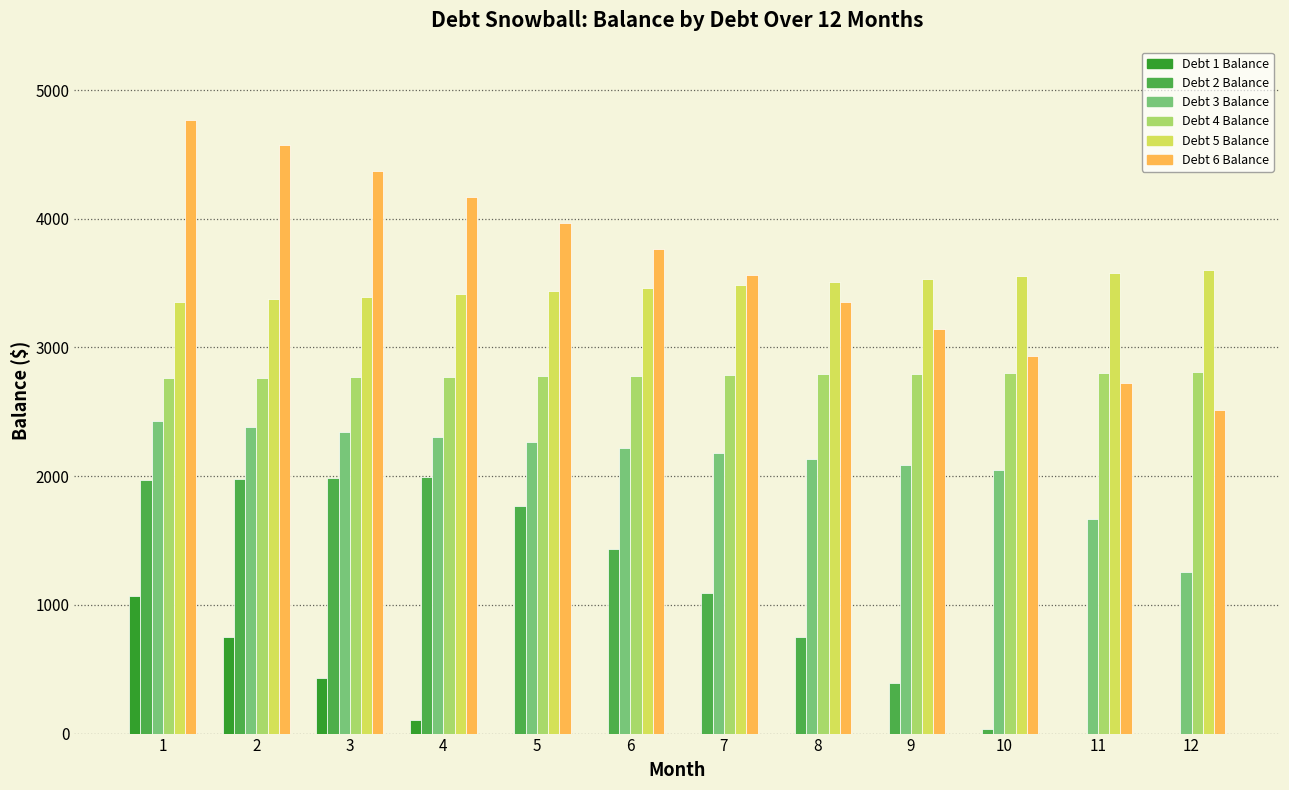

The Debt 3 Balance series shows 2385.2 at 2. True or false?

True